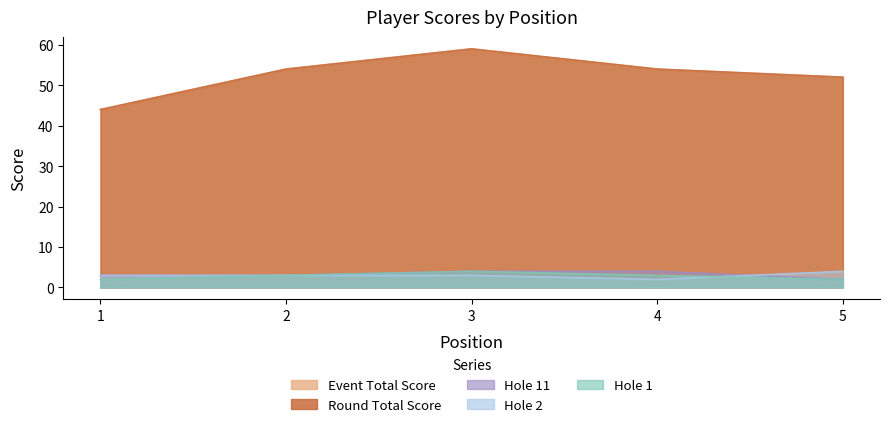

True or false: hole_11 and round_total_score cross at least once.

False